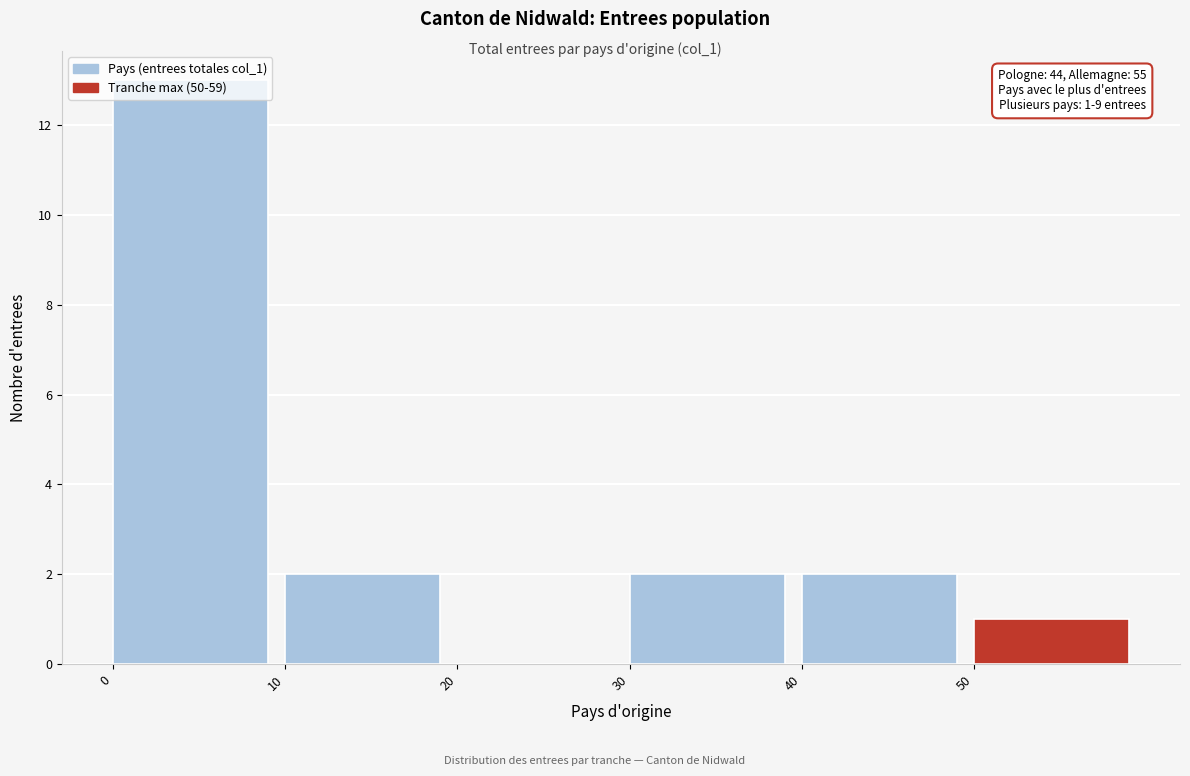

Over which range of the x-axis is the bar tallest?

0 to 10